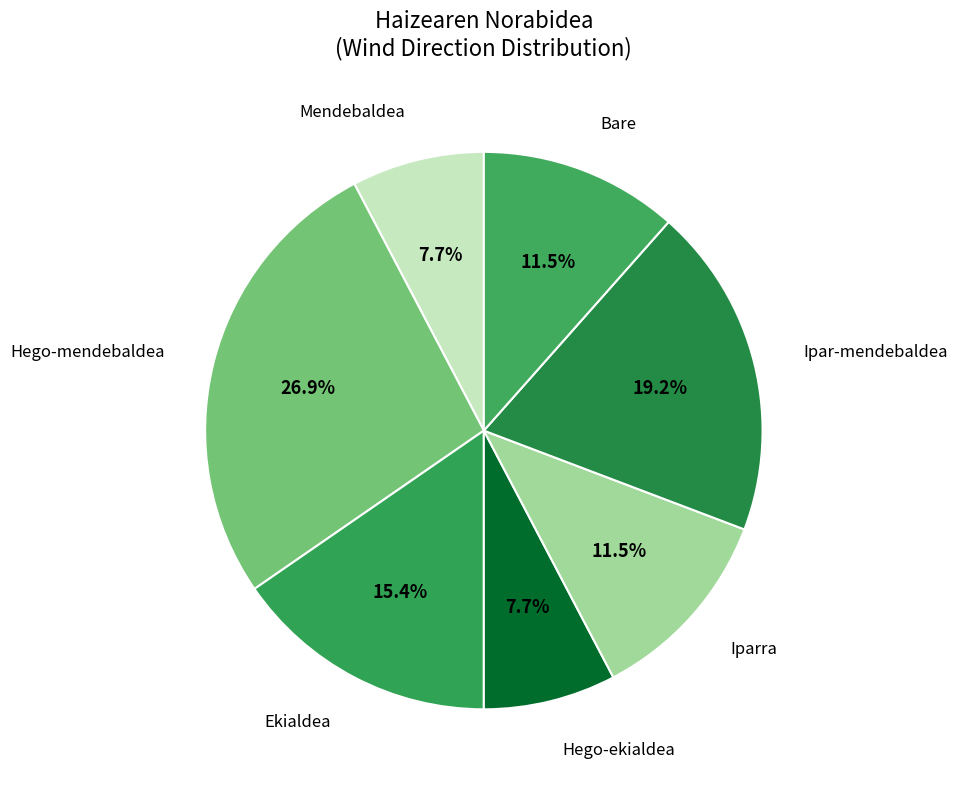

How many segments does this pie chart have?

7